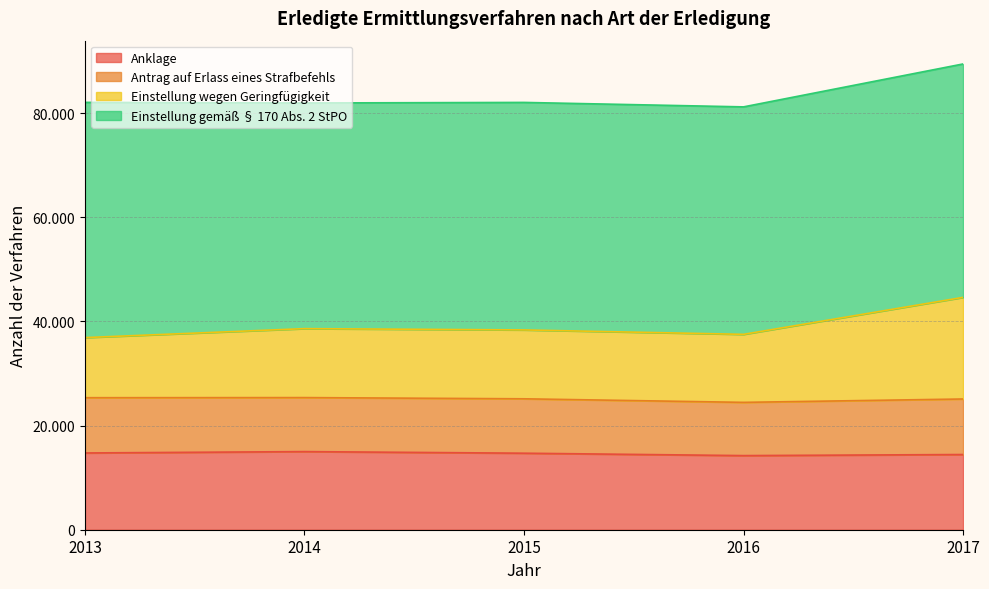

What is the difference between the maximum and minimum values in the Einstellung wegen Geringfügigkeit series?

7726